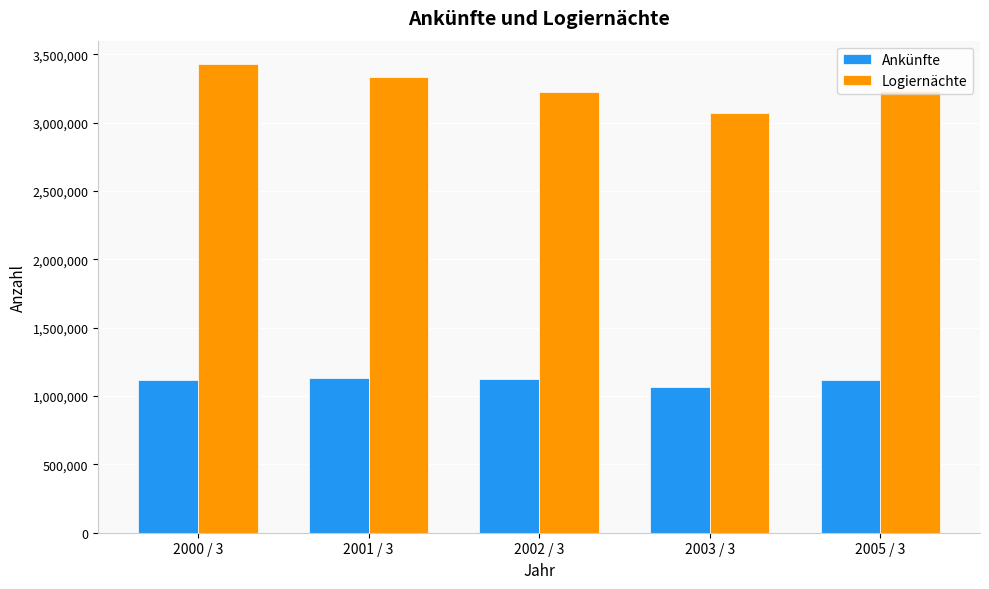

What is the smallest value displayed?

1065689